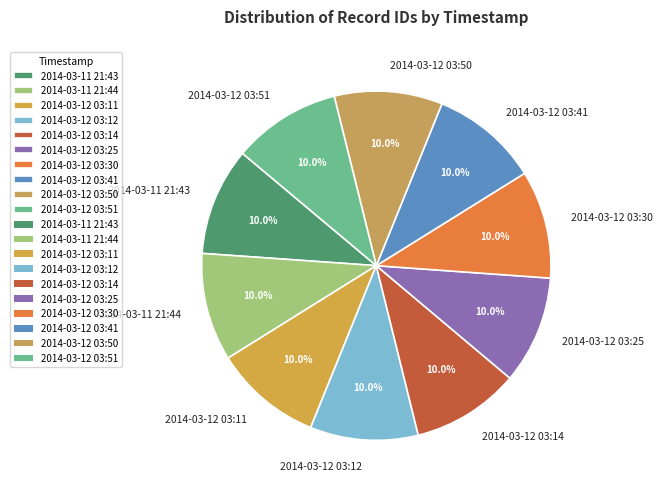

The 2014-03-12 03:30 slice represents 16% of the pie. True or false?

False